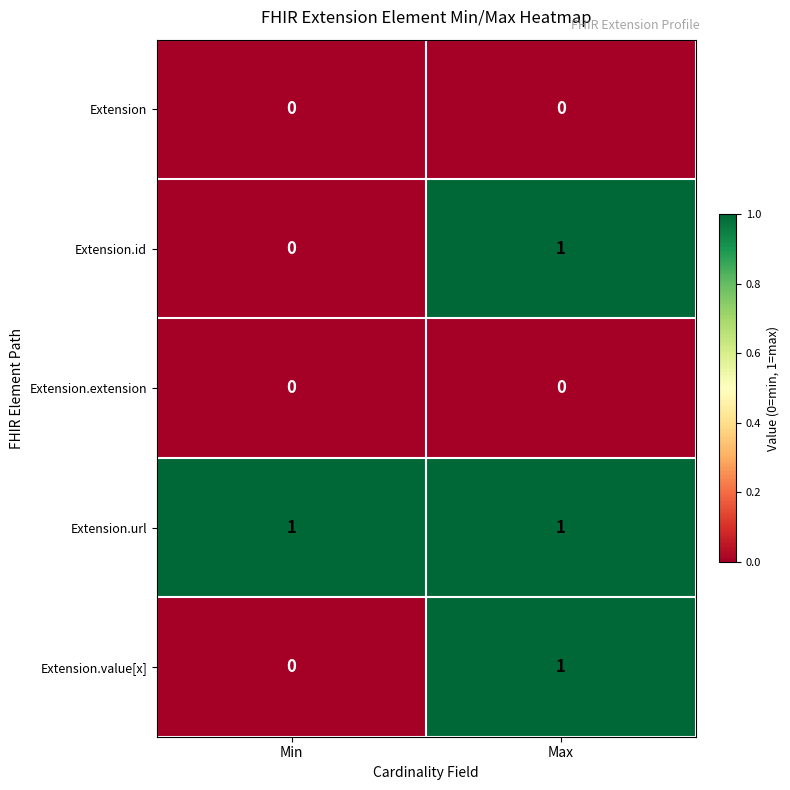

List the labels in order of Extension.id value, largest first.

Max, Min